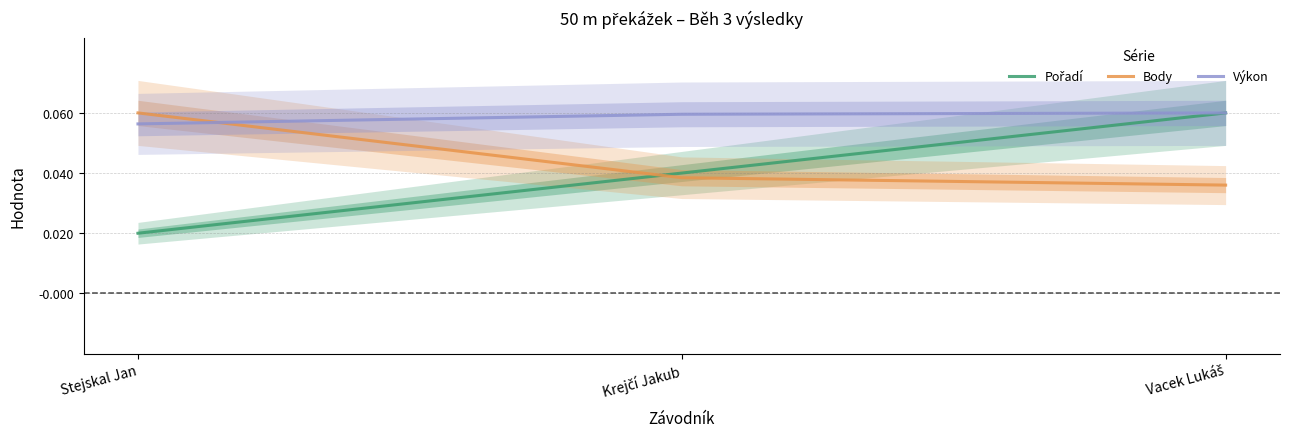

How many series are shown in this chart?

3